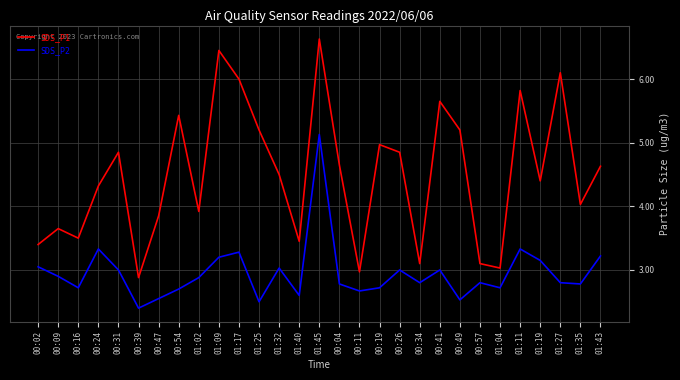

What is the difference between the maximum and minimum values in the SDS_P2 series?

2.7